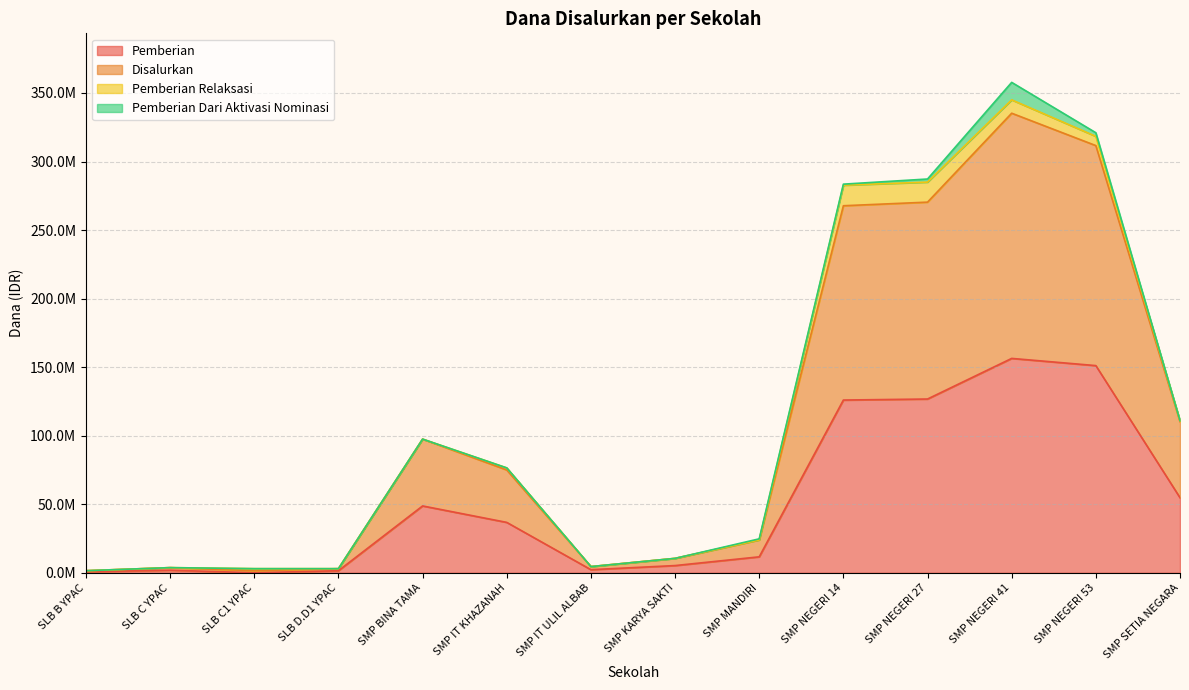

Is it true that Disalurkan equals 24750000 at SMP MANDIRI?

True